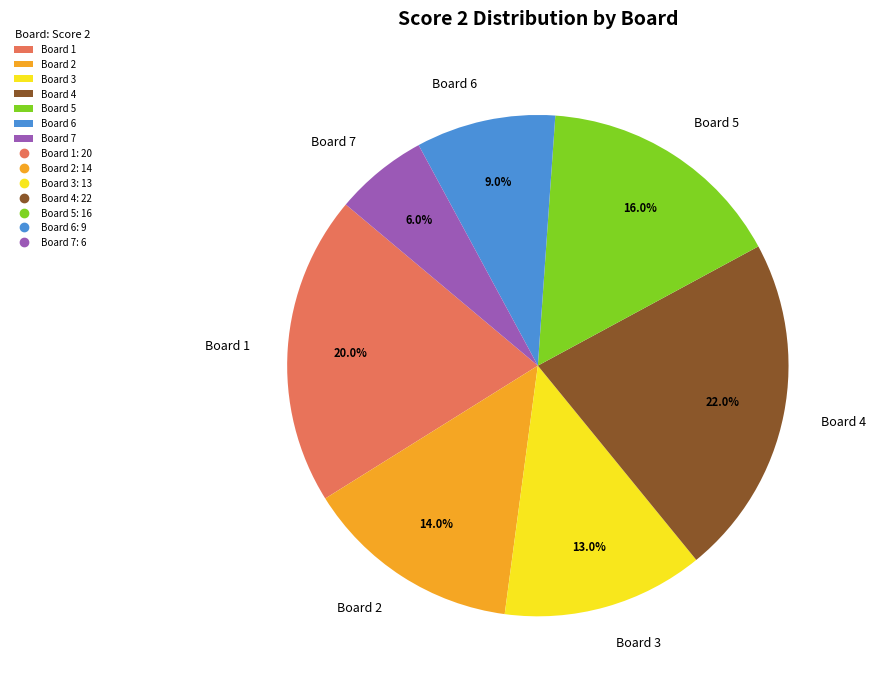

What percentage is the Board 3 slice, to the nearest percent?

13%